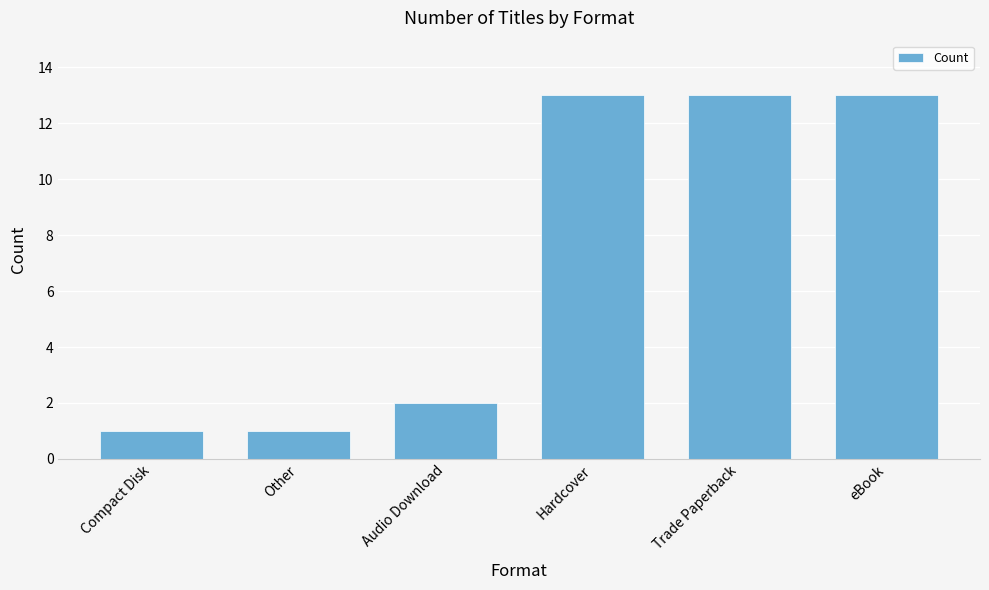

Reading left to right, what are all the values shown in this chart?

1	1	2	13	13	13